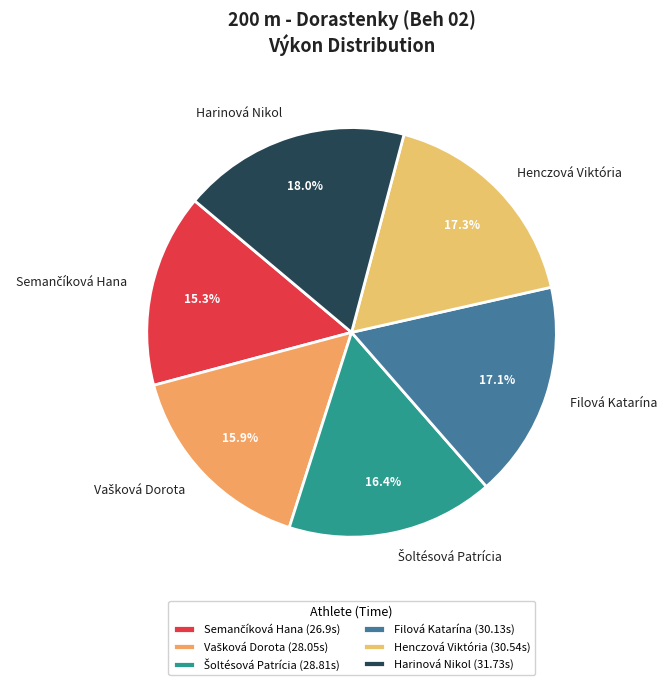

How many slices are in this pie chart?

6